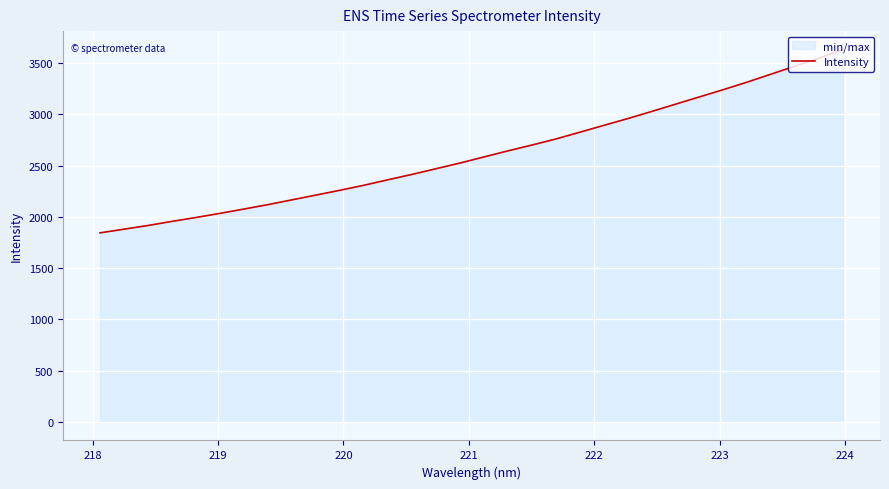

What is the difference between the maximum and minimum values?

1787.0